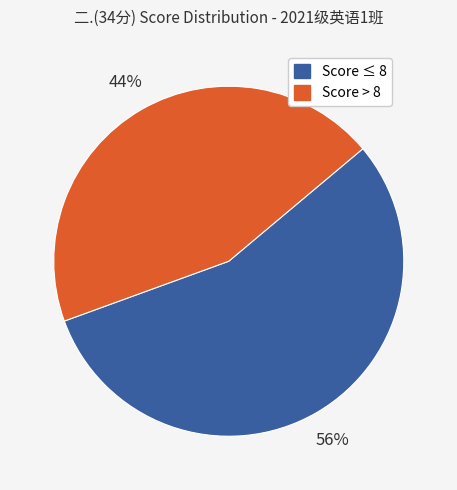

To the nearest percent, what is the average slice percentage?

50%